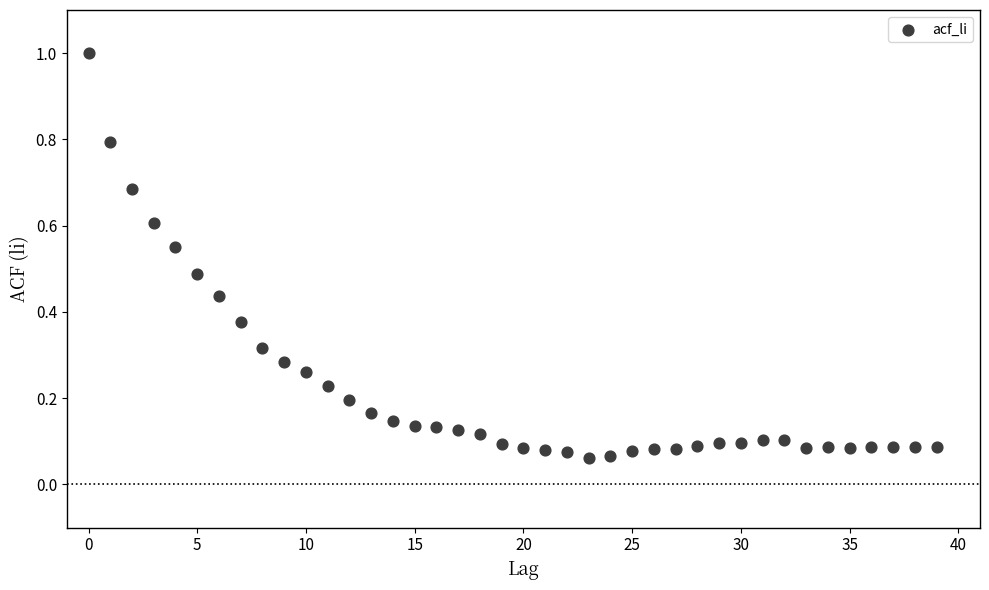

What is the range of Y values (max minus min)?

0.9